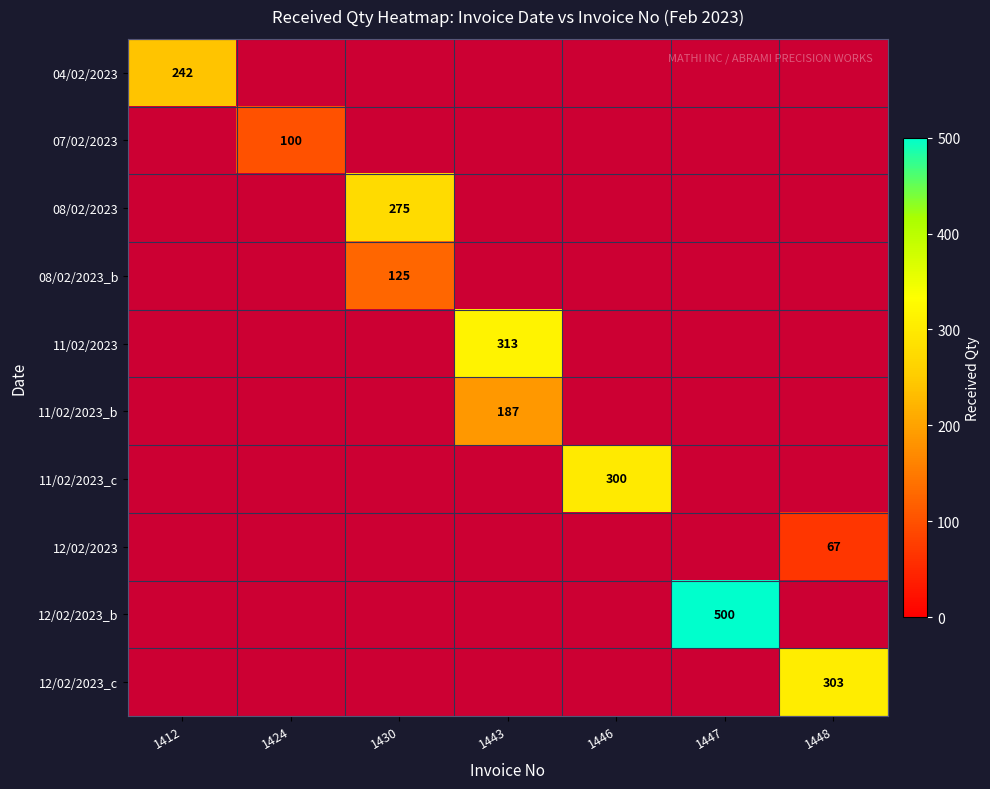

True or false: 07/02/2023 has a value of 156 at 1424.

False